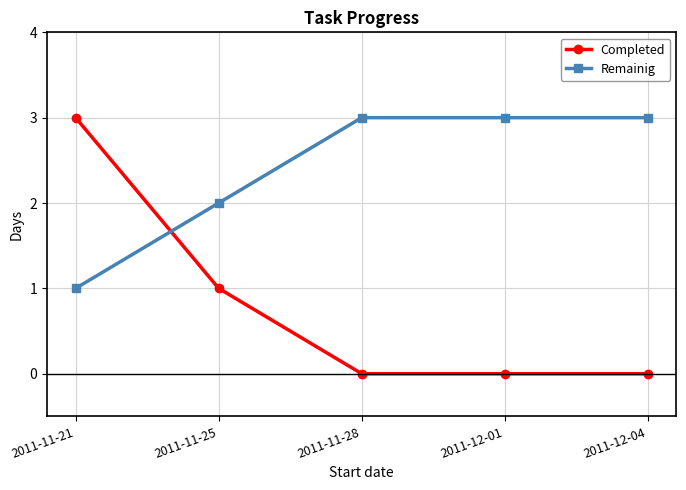

Reading right to left, transcribe all the data shown in this chart.

Completed: 0	0	0	1	3
Remainig: 3	3	3	2	1